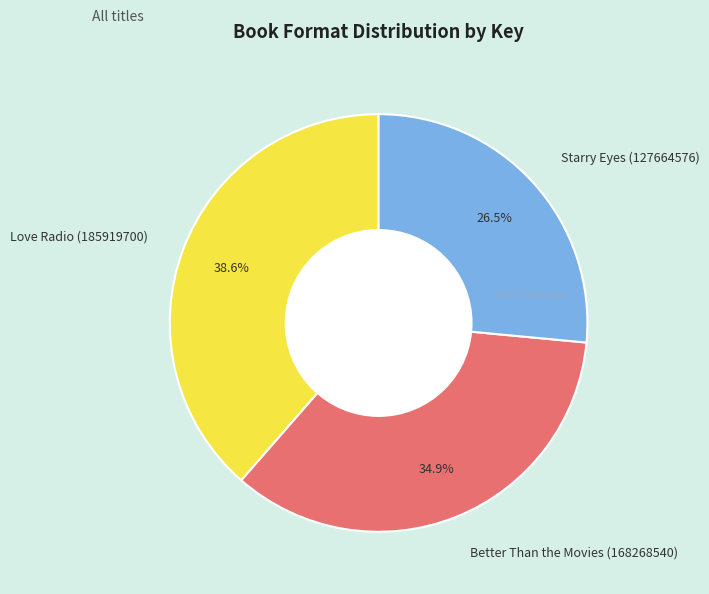

What percentage is NOT represented by Love Radio (185919700)?

61.4%